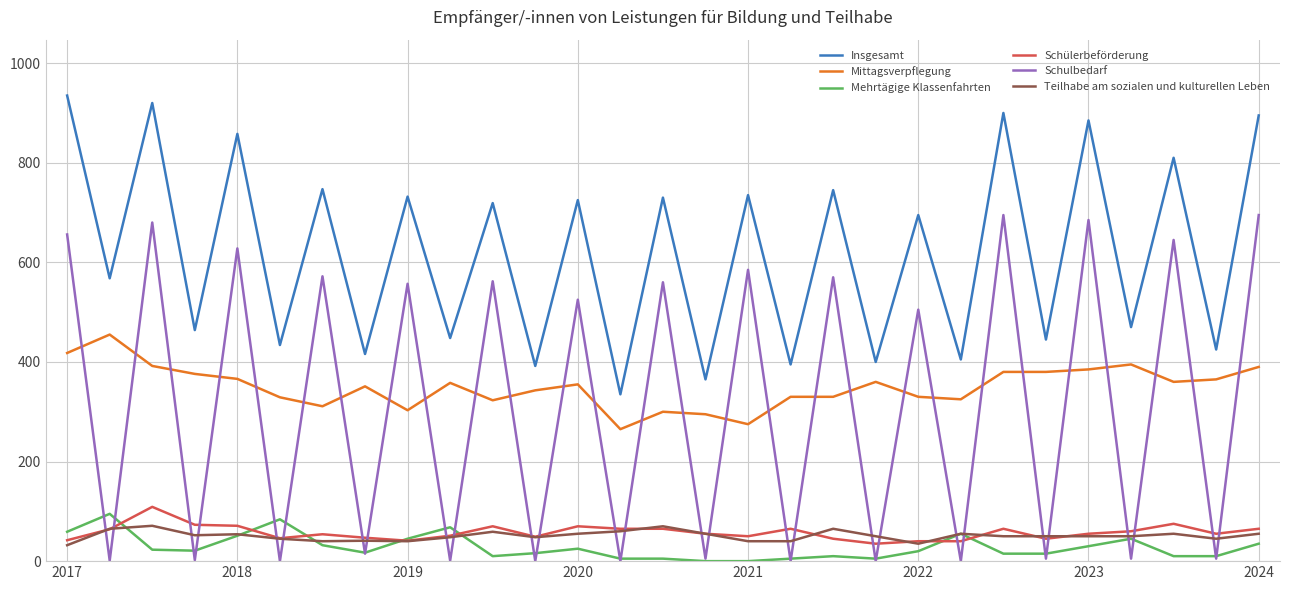

List the series in order of their peak value, lowest first.

Teilhabe am sozialen und kulturellen Leben, Mehrtägige Klassenfahrten, Schülerbeförderung, Mittagsverpflegung, Schulbedarf, Insgesamt